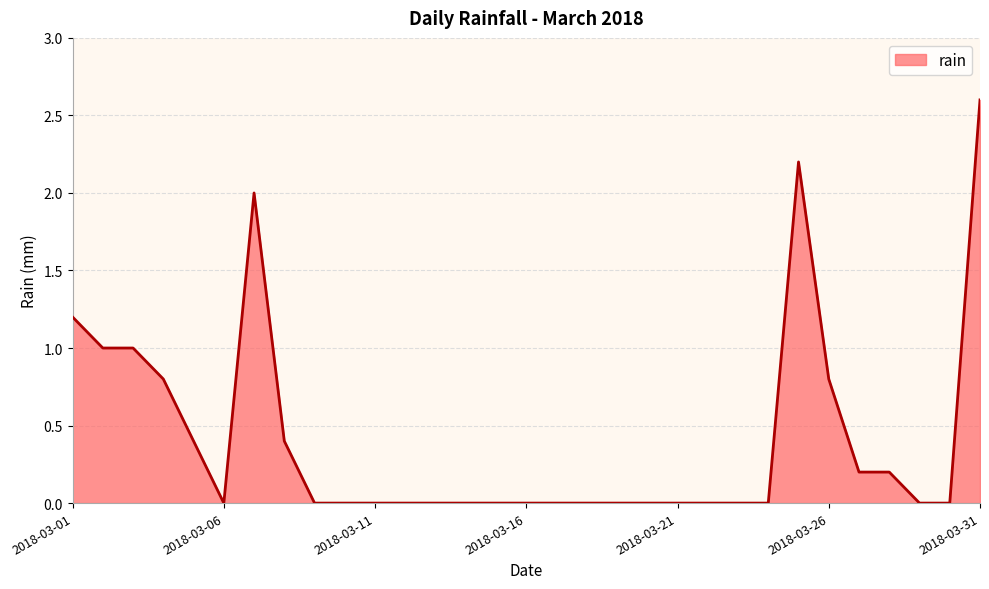

What is the maximum value shown in the chart?

2.6